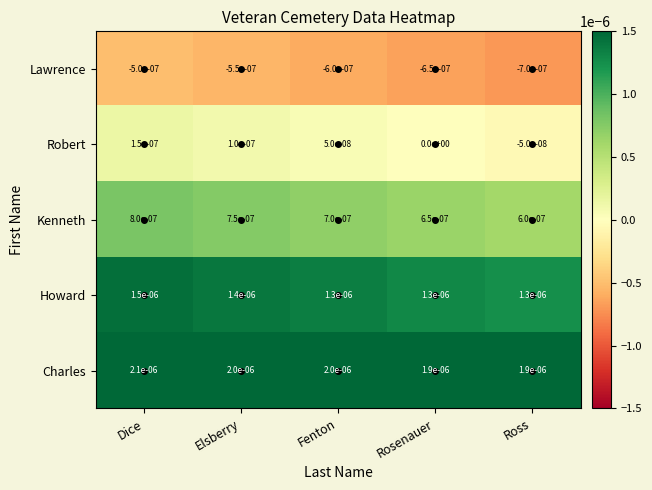

Which series changed the most between Dice and Fenton?

Howard